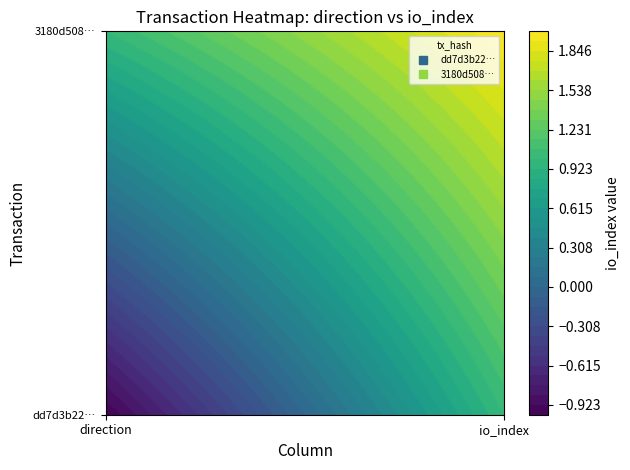

The dd7d3b224c88126a46b62f3a1ed0dd8d3dfc2b8 series shows 2 at 1. True or false?

False